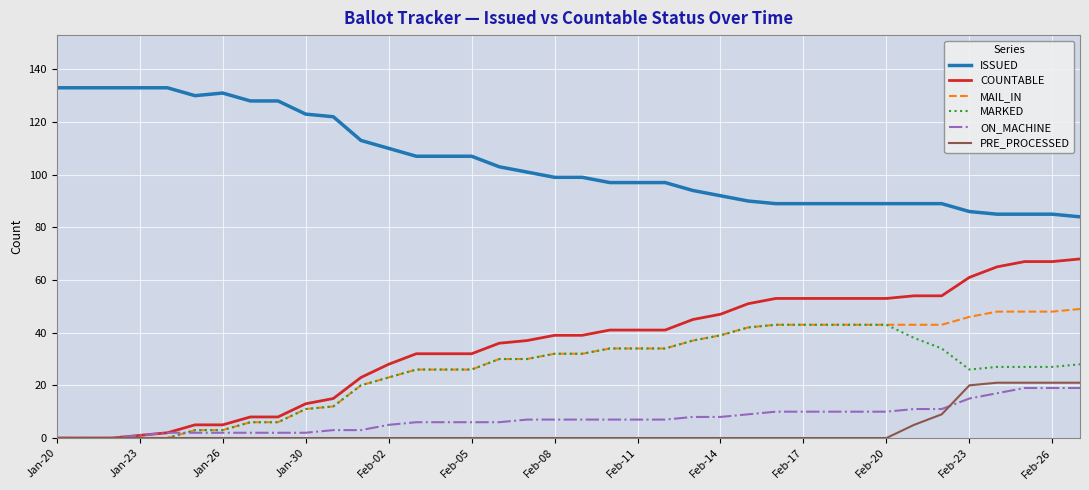

Which series has the largest total across all categories?

ISSUED